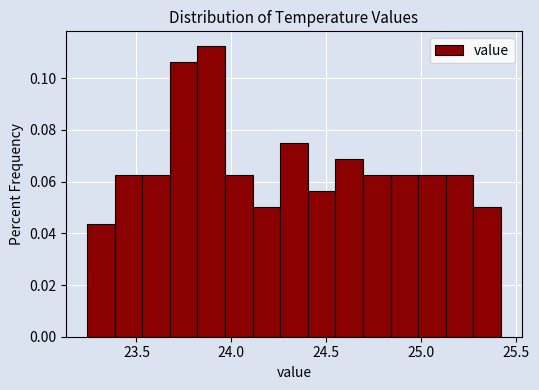

Around what value on the x-axis is the tallest bar? Give the approximate position of its centre, as read against the axis.

23.90